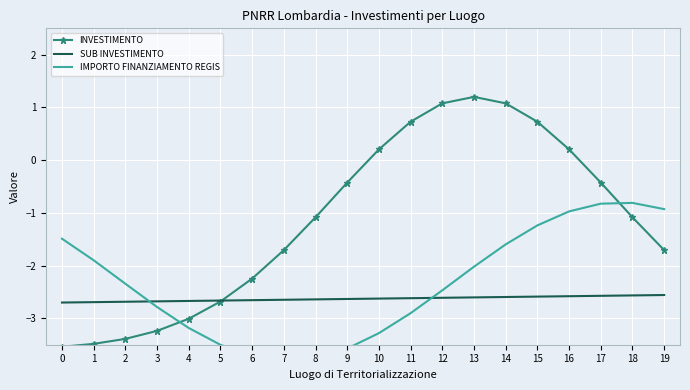

What are all the series names shown in the legend?

INVESTIMENTO, SUB INVESTIMENTO, IMPORTO FINANZIAMENTO REGIS